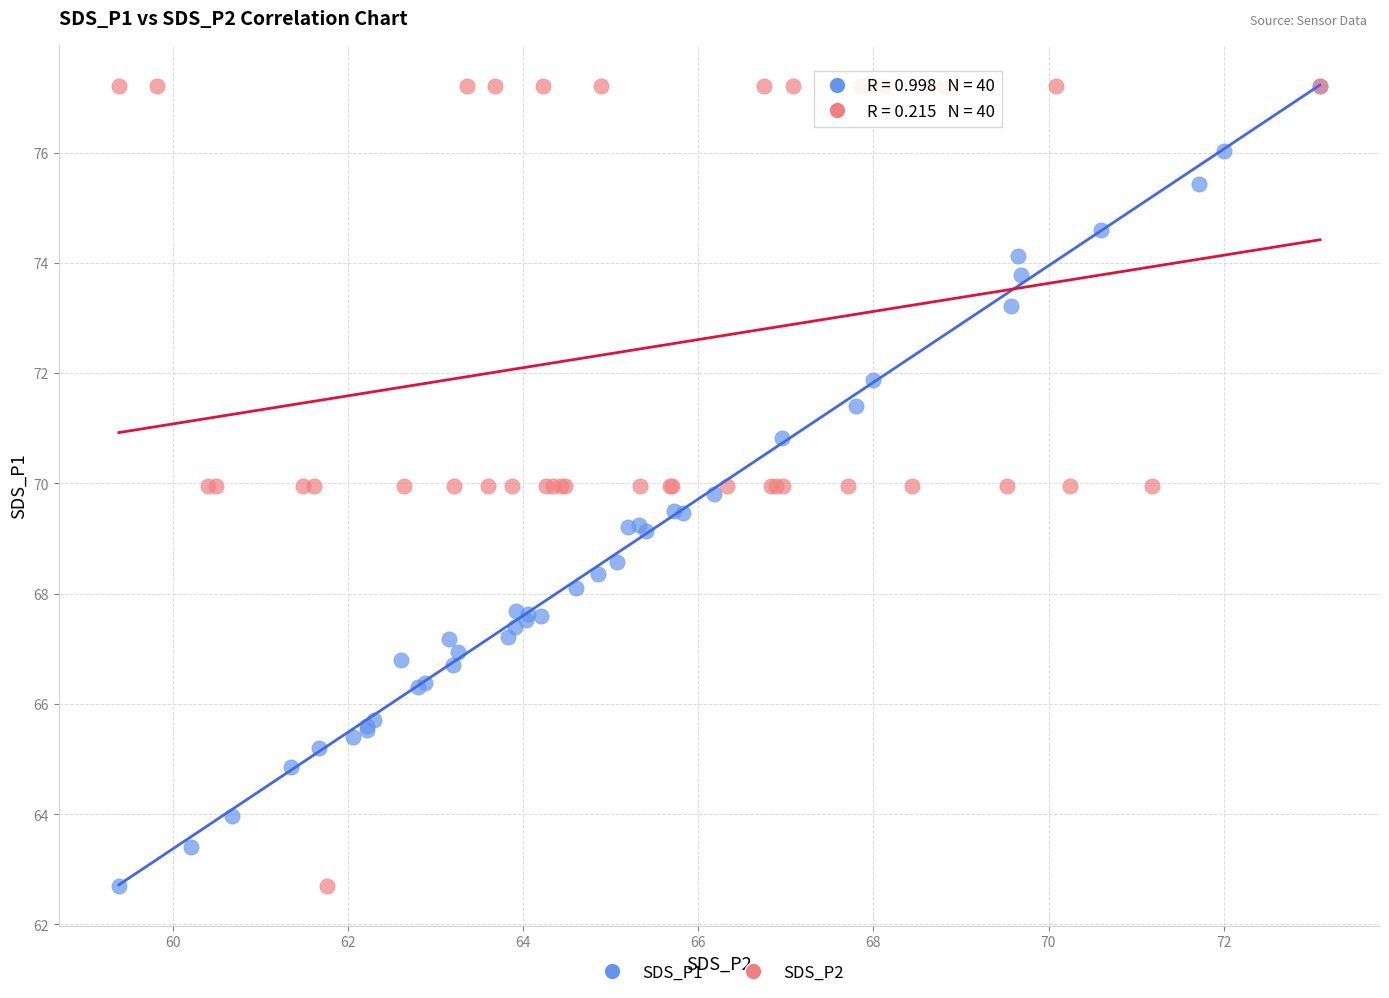

What are all the series names shown in the legend?

SDS_P1, SDS_P2